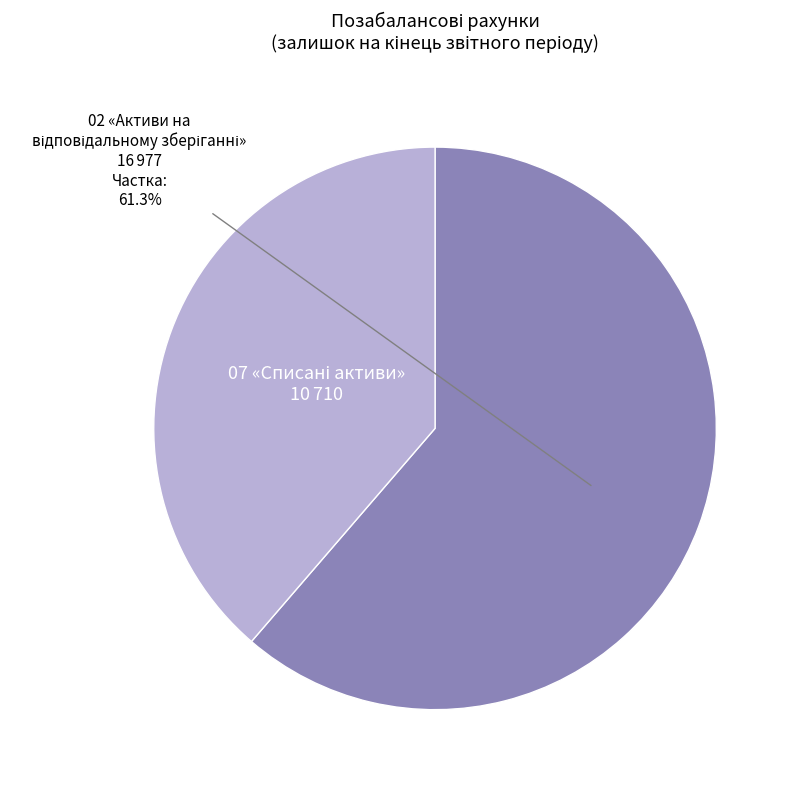

How many segments does this pie chart have?

2